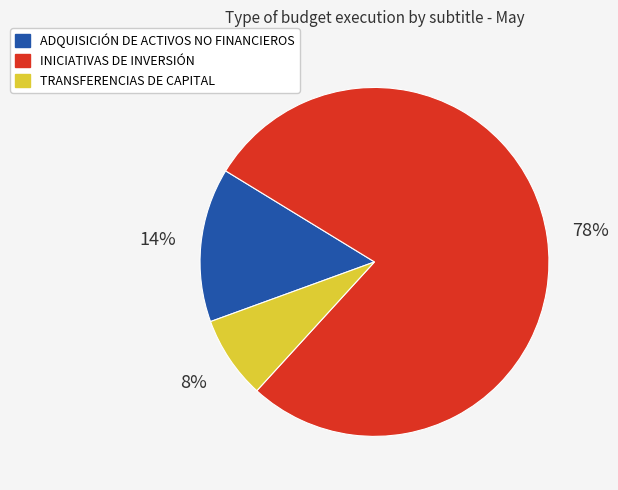

Between ADQUISICIÓN DE ACTIVOS NO FINANCIEROS and INICIATIVAS DE INVERSIÓN, which is larger?

INICIATIVAS DE INVERSIÓN